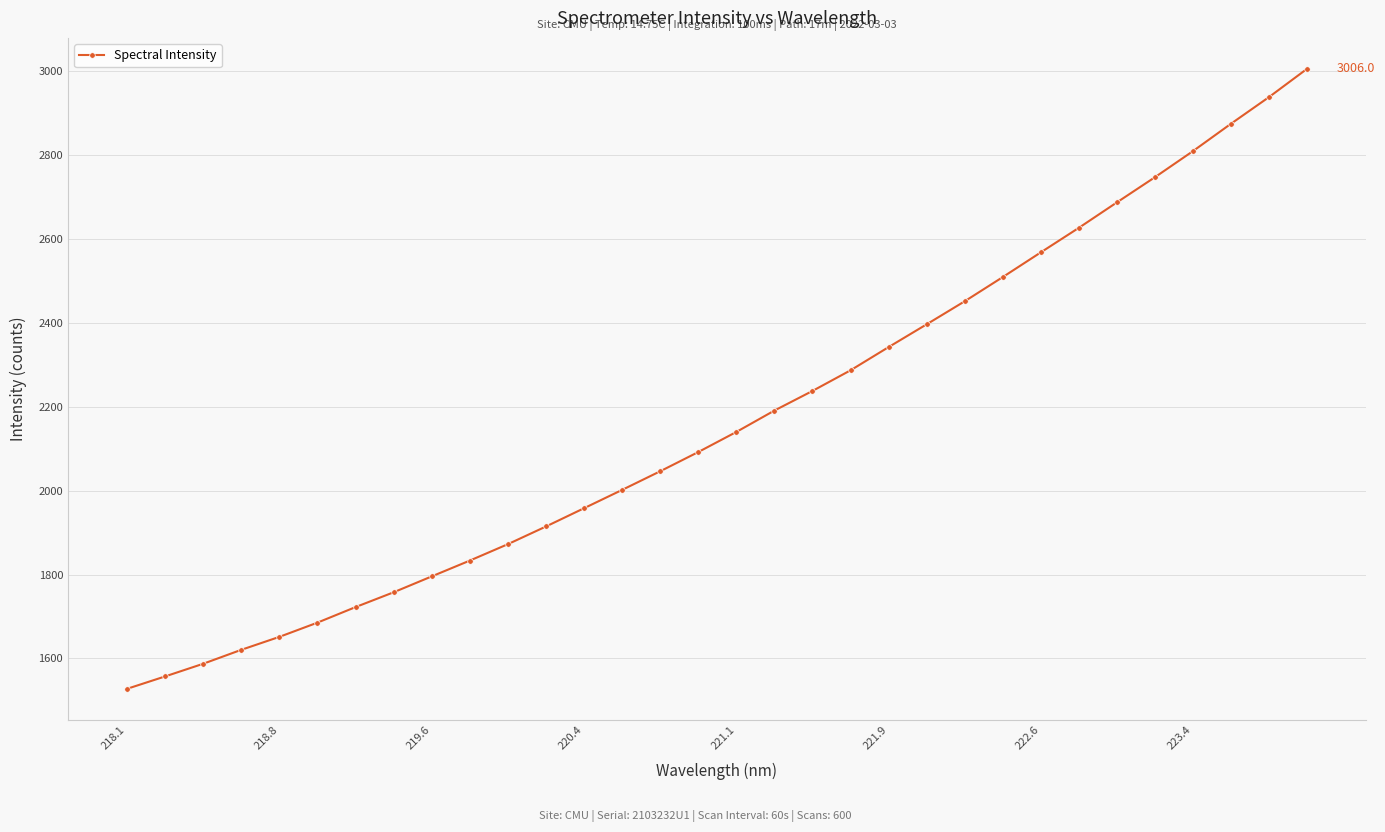

What is the sum of all values?

69441.7